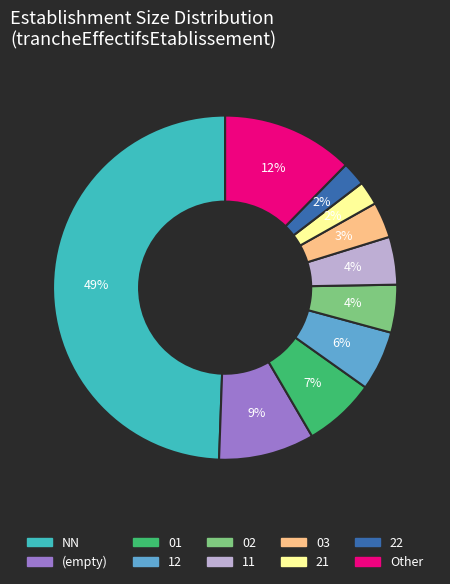

To the nearest percent, what is the average slice percentage?

10%